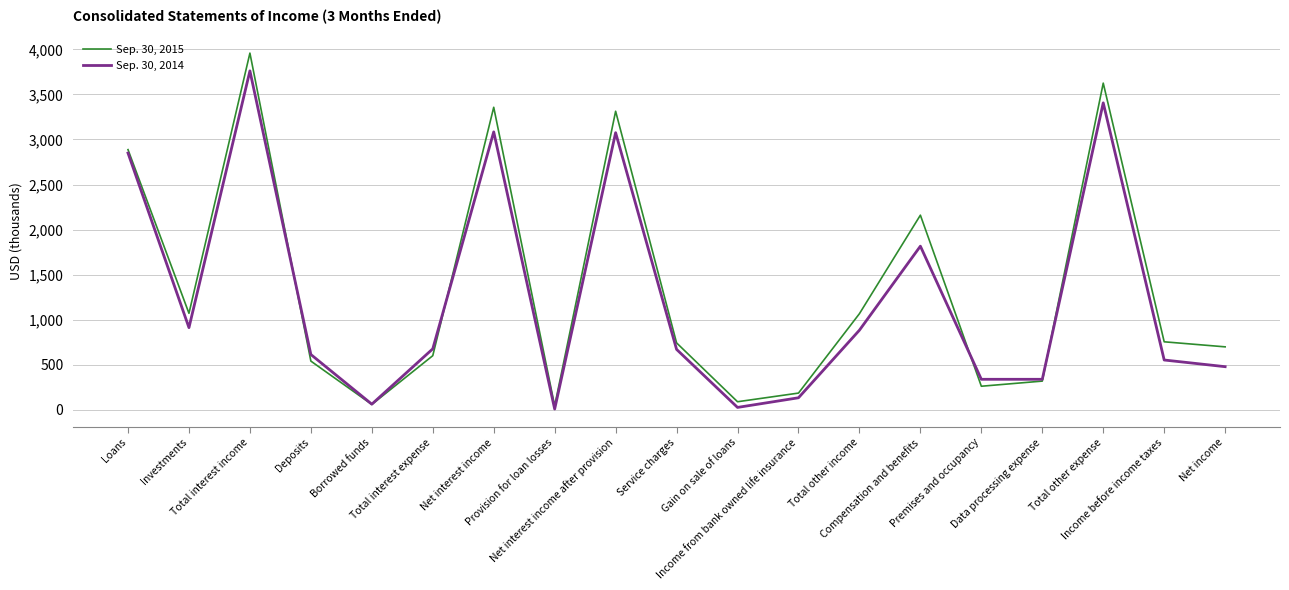

Rank the series by their maximum value, from highest to lowest.

Sep. 30, 2015, Sep. 30, 2014